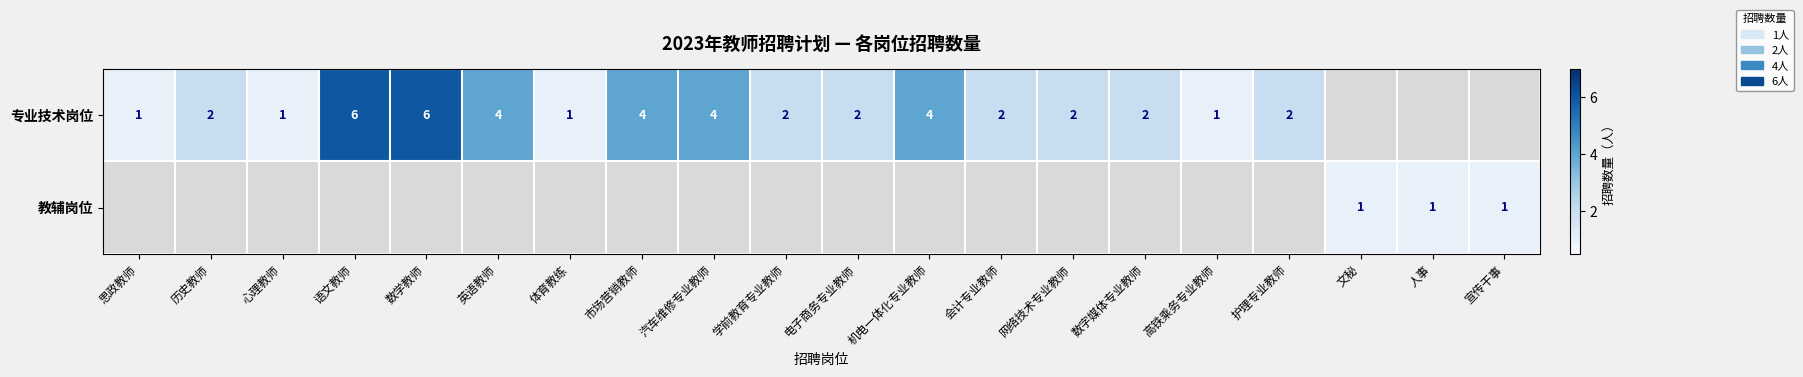

The 专业技术岗位 series shows 7 at 英语教师. True or false?

False